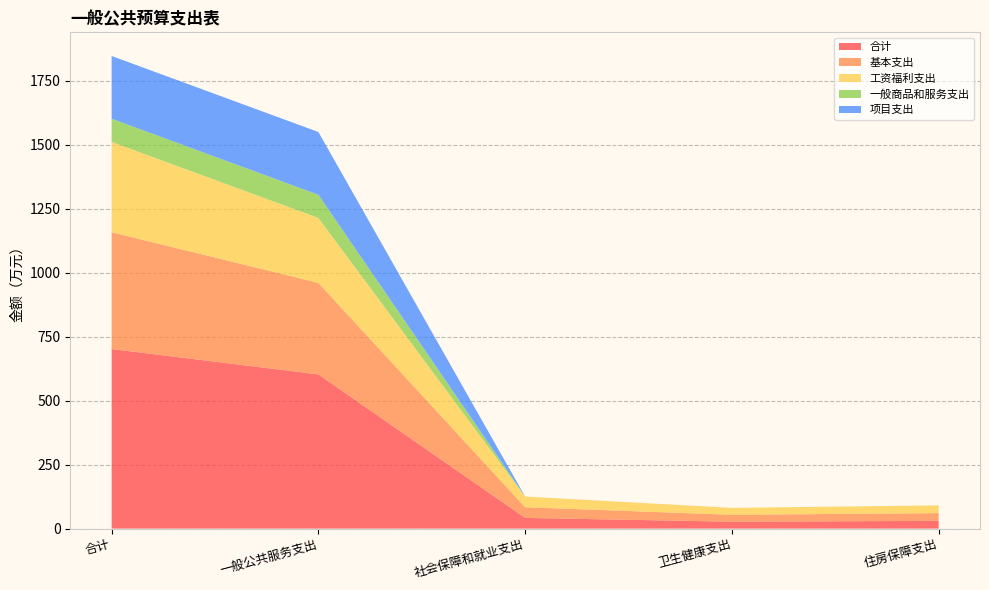

Reading left to right, extract all data points from this chart.

合计: 701.3	602.3	41.8	27.0	30.3
基本支出: 456.3	357.3	41.8	27.0	30.3
工资福利支出: 352.6	253.6	41.8	27.0	30.3
一般商品和服务支出: 90.6	90.6	0.0	0.0	0.0
项目支出: 245.0	245.0	0.0	0.0	0.0